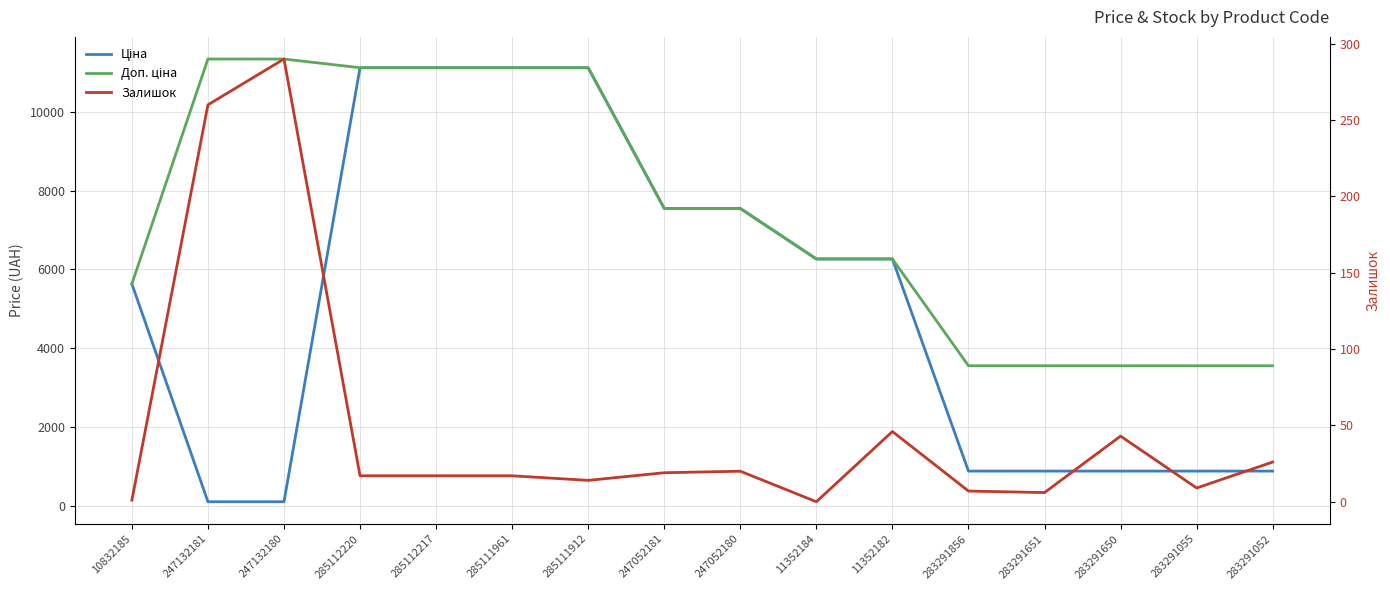

At how many categories does at least one series exceed 556?

16